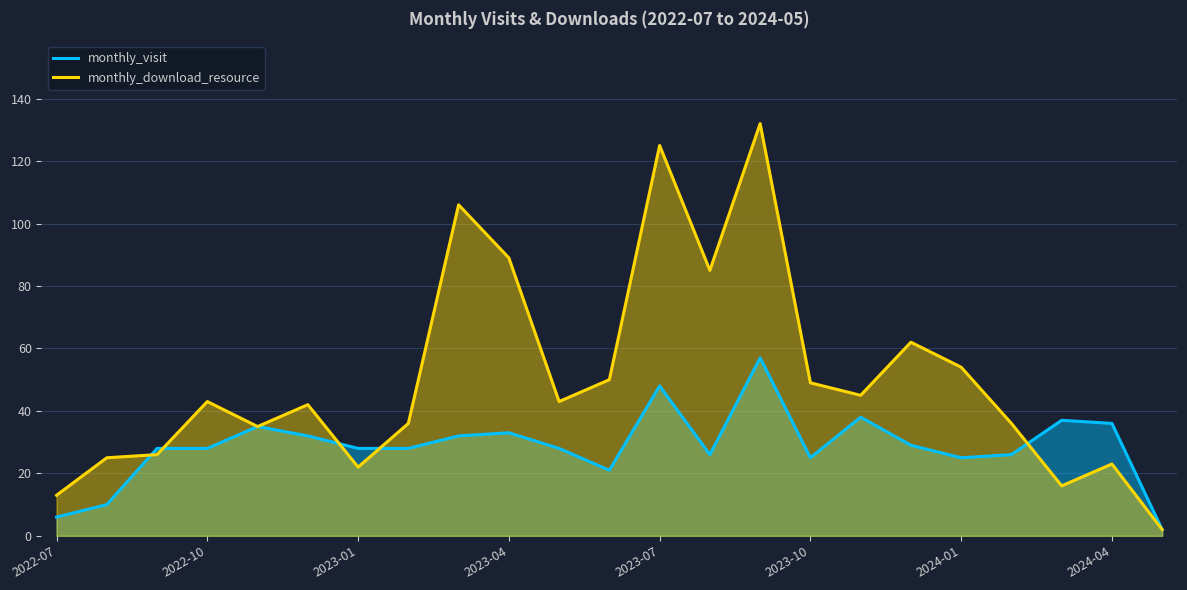

What is the difference between the highest and lowest values at 2022-10?

15